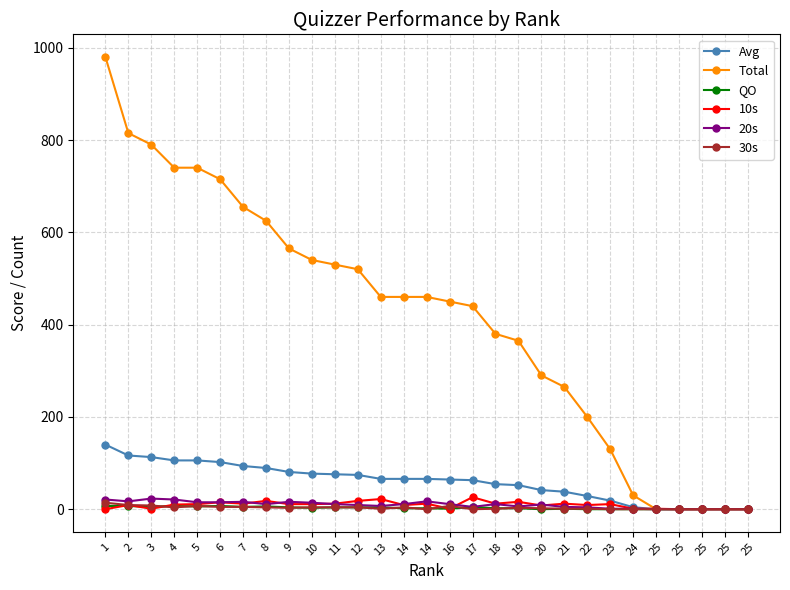

How many lines are shown in the chart?

6